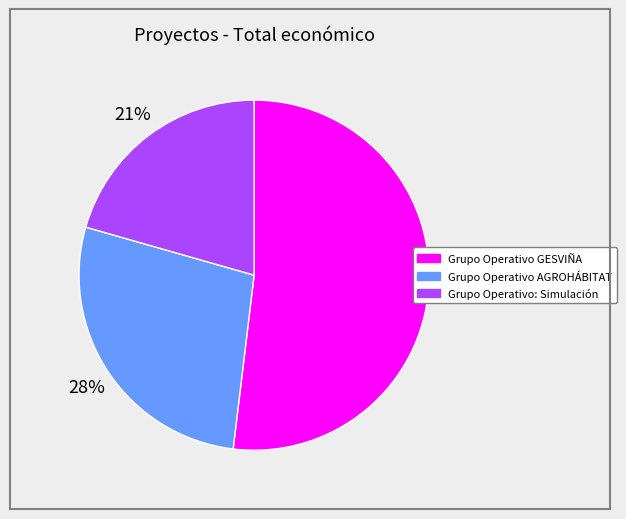

Combined, do Grupo Operativo GESVIÑA and Grupo Operativo: Simulación account for over 50%?

Yes